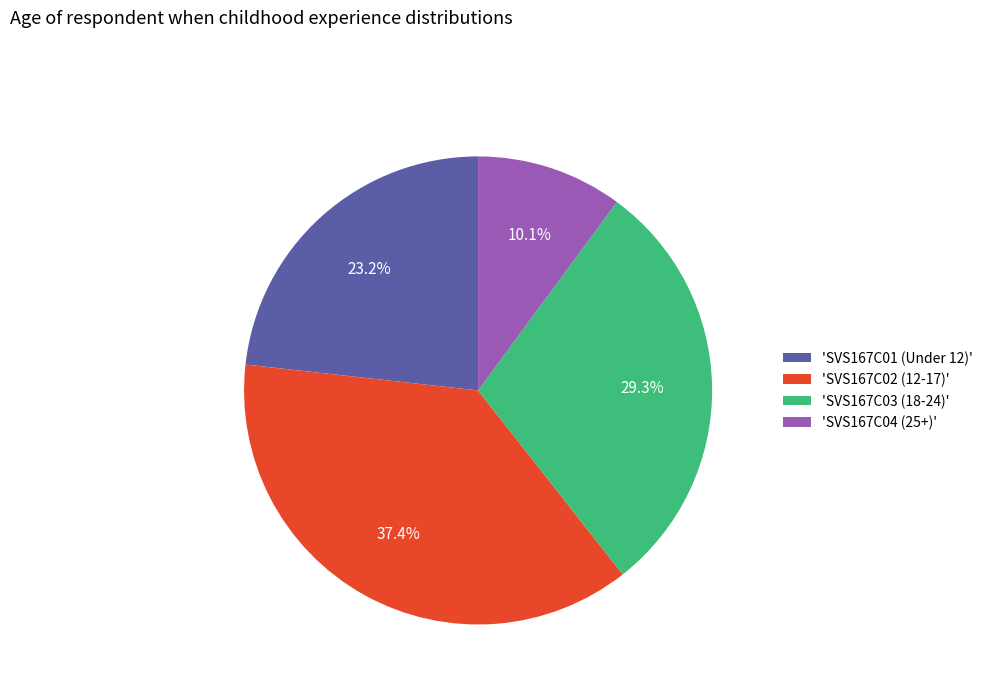

Which has a higher value, 'SVS167C02 (12-17)' or 'SVS167C01 (Under 12)'?

'SVS167C02 (12-17)'